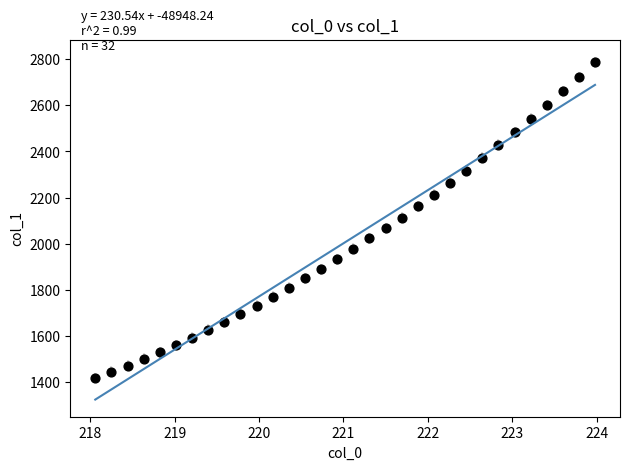

What is the range of X values (max minus min)?

5.9